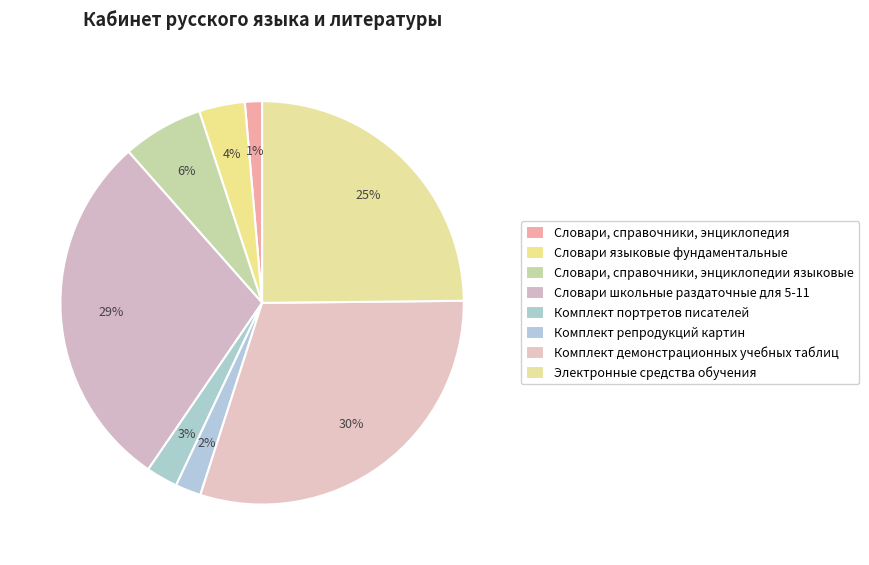

Count the number of slices in the pie.

8